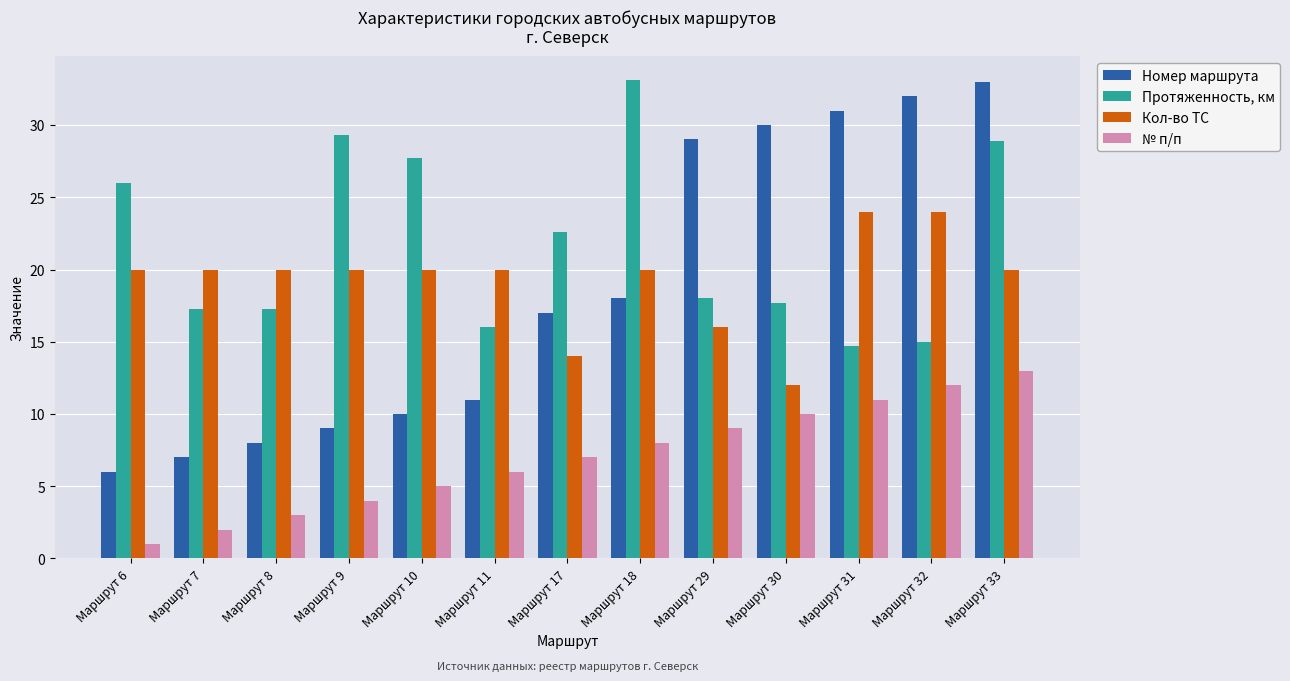

What is the value of the Номер маршрута bar at the 7th from the left?

17.0